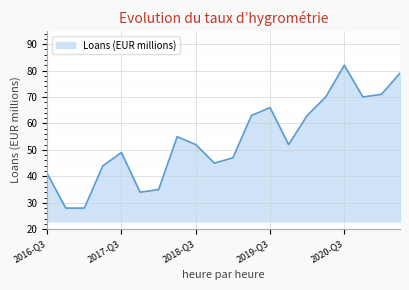

What is the smallest value displayed?

28